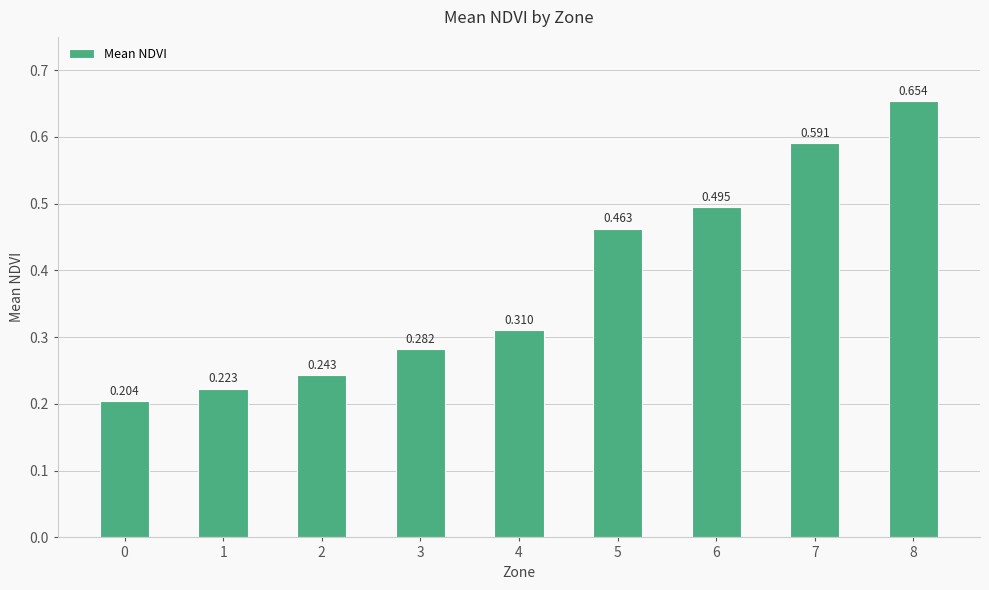

Reading left to right, extract all data points from this chart.

0.2	0.2	0.2	0.3	0.3	0.5	0.5	0.6	0.7